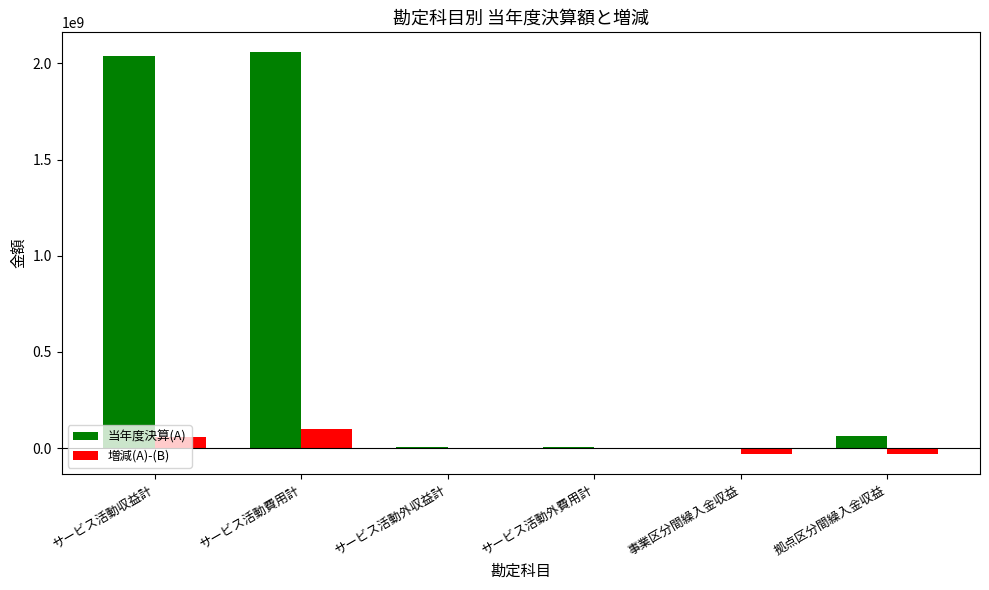

Is it true that 当年度決算(A) equals 5937814 at サービス活動外費用計?

True